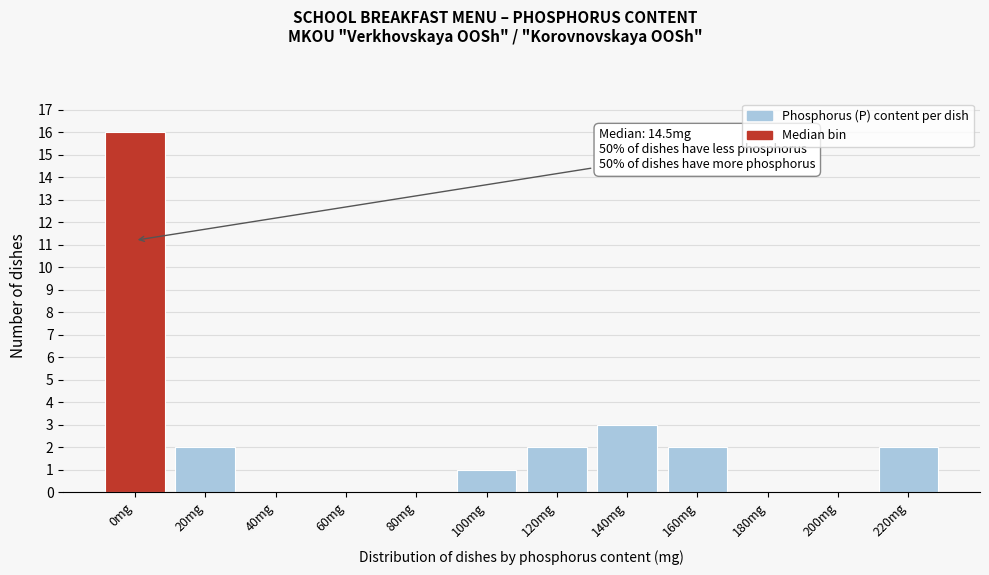

Reading left to right, extract all data points from this chart.

0mg=16	20mg=2	40mg=0	60mg=0	80mg=0	100mg=1	120mg=2	140mg=3	160mg=2	180mg=0	200mg=0	220mg=2